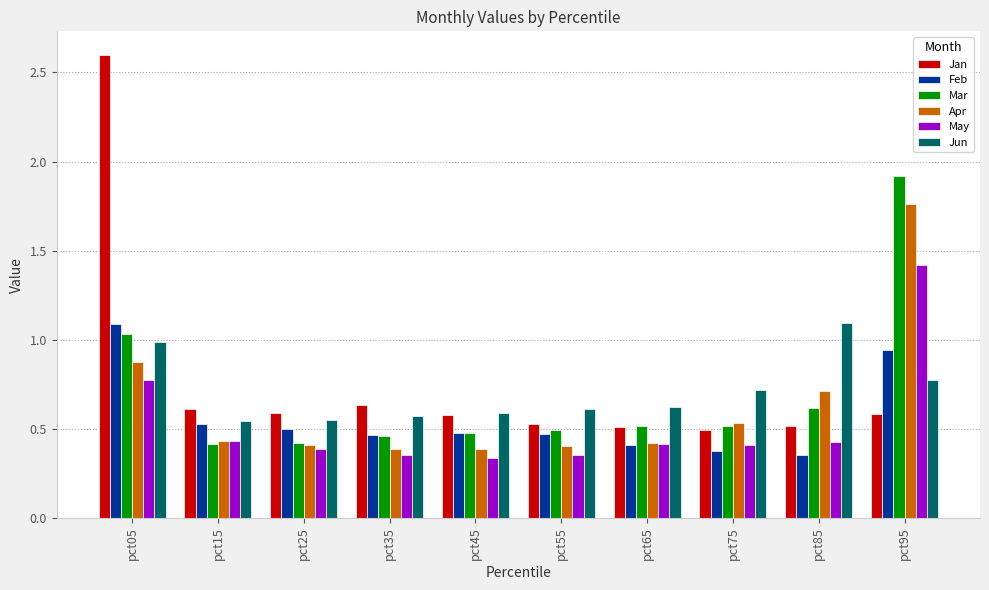

What is the maximum value for Mar?

1.9